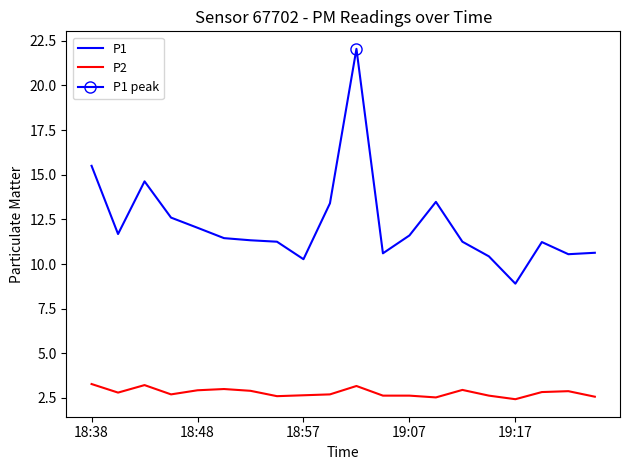

How many lines are shown in the chart?

2